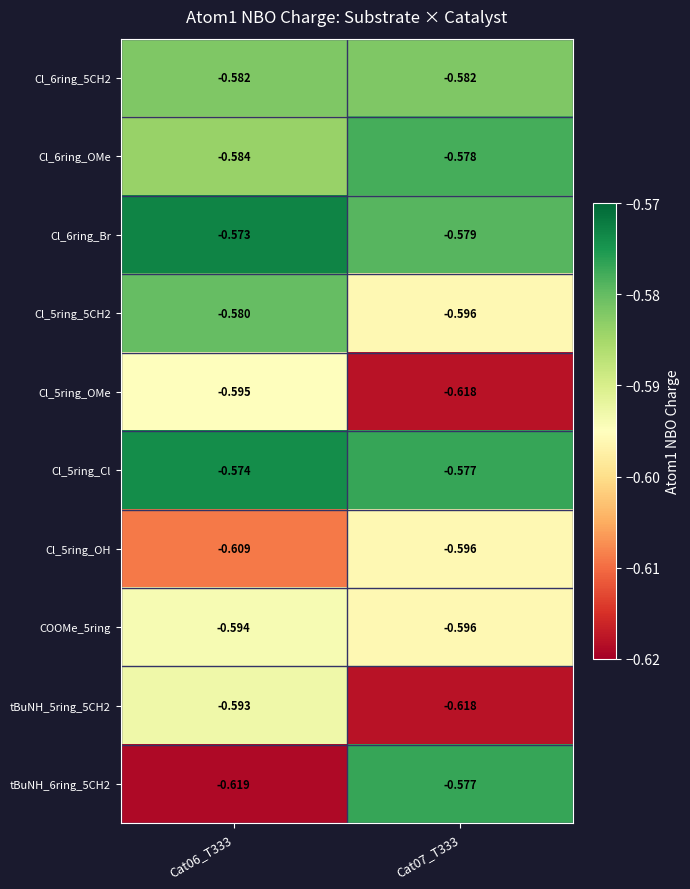

Is the value of Cl_6ring_Br at Cat06_T333 greater than the value of Cl_5ring_5CH2 at Cat06_T333?

Yes